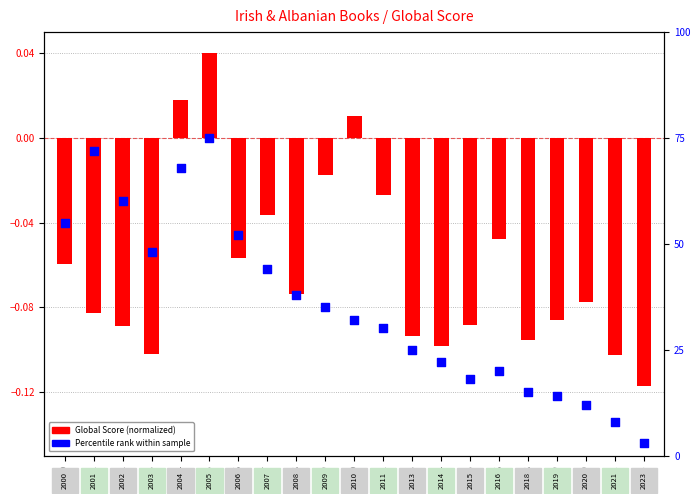

Between 2006 and 2014, which is larger?

2006